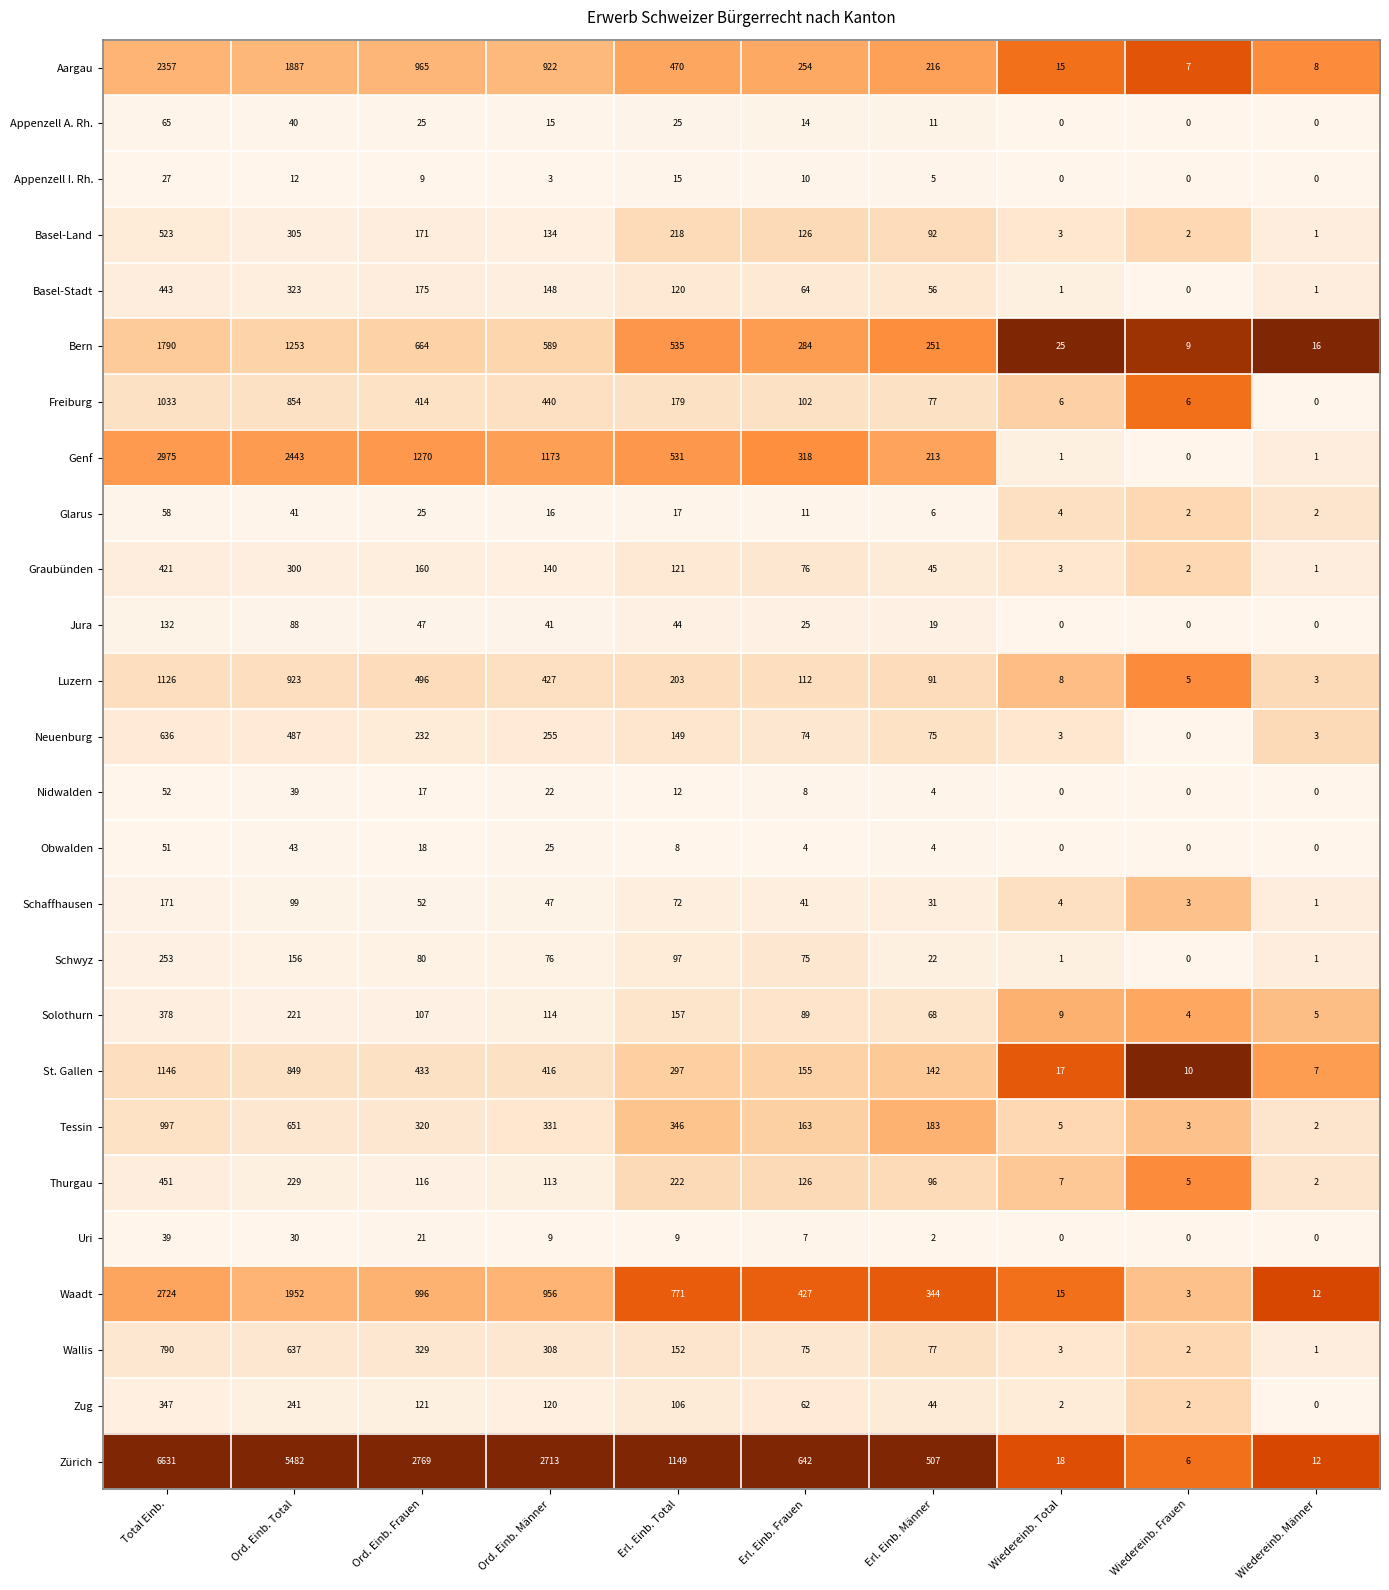

Which series has the widest spread of values?

Zürich